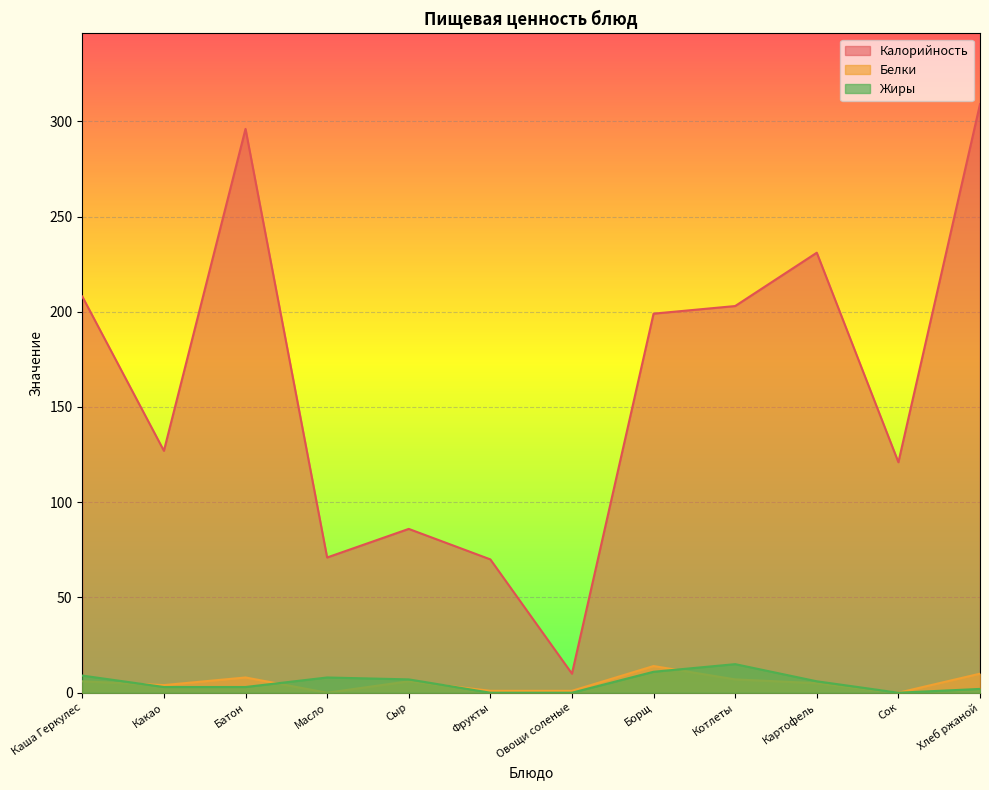

How many values in Жиры are above zero?

9